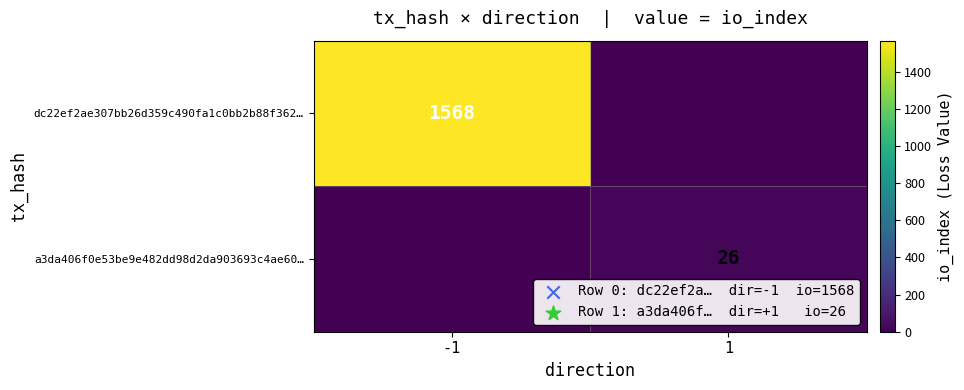

The dc22ef2ae307bb26d359c490fa1c0bb2b88f362… series shows 591 at -1. True or false?

False